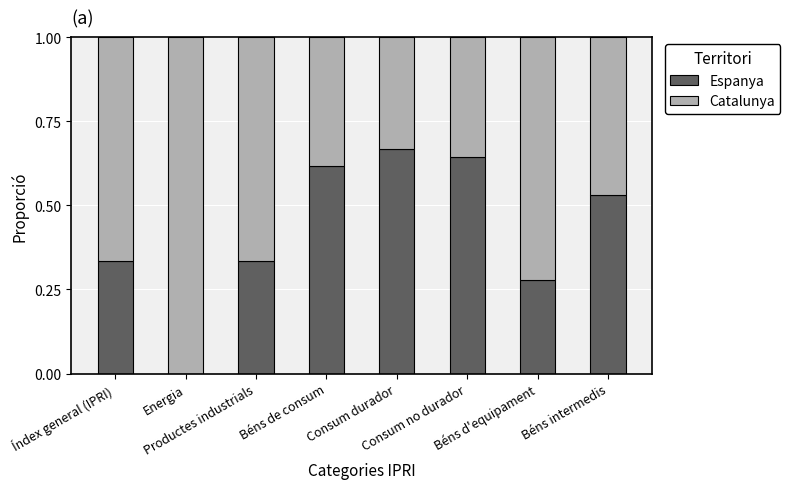

Are the bars horizontal?

No